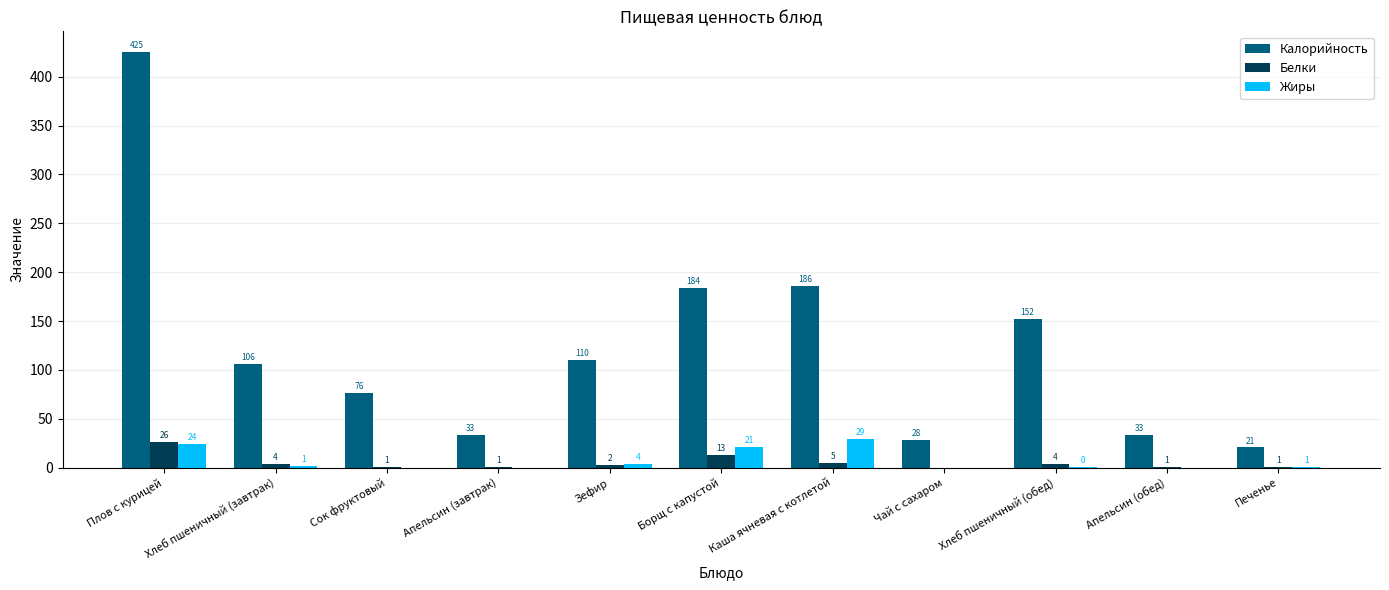

Which series has the largest total across all categories?

Калорийность